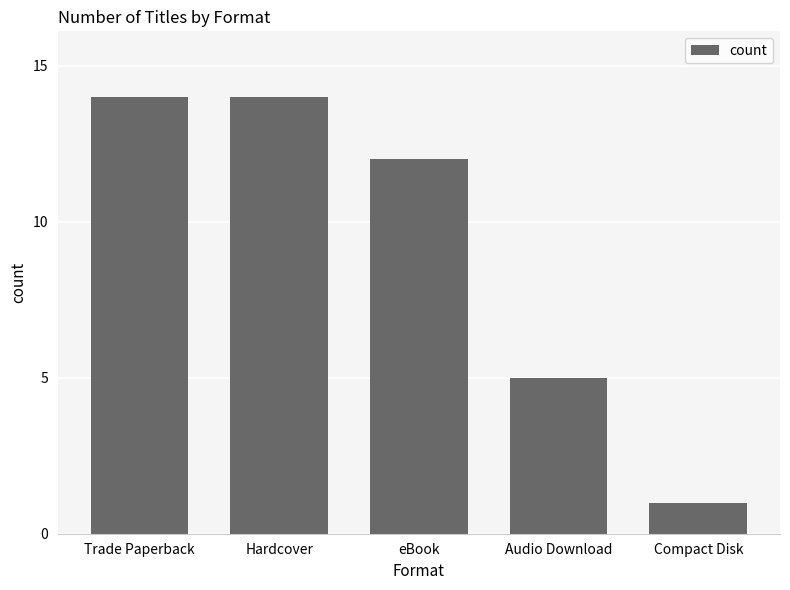

What is the label of the 1st bar from the left?

Trade Paperback